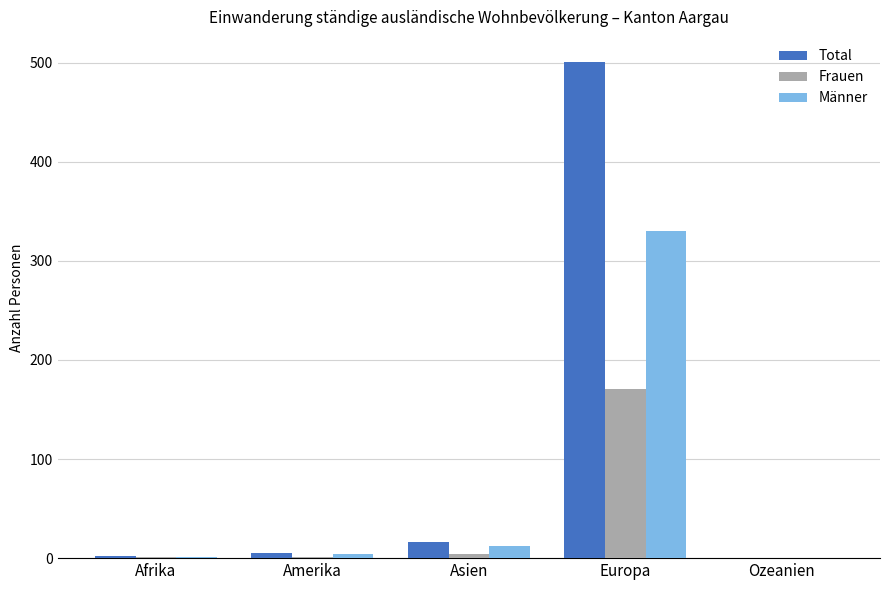

Is the value of Total at Asien greater than the value of Männer at Amerika?

Yes